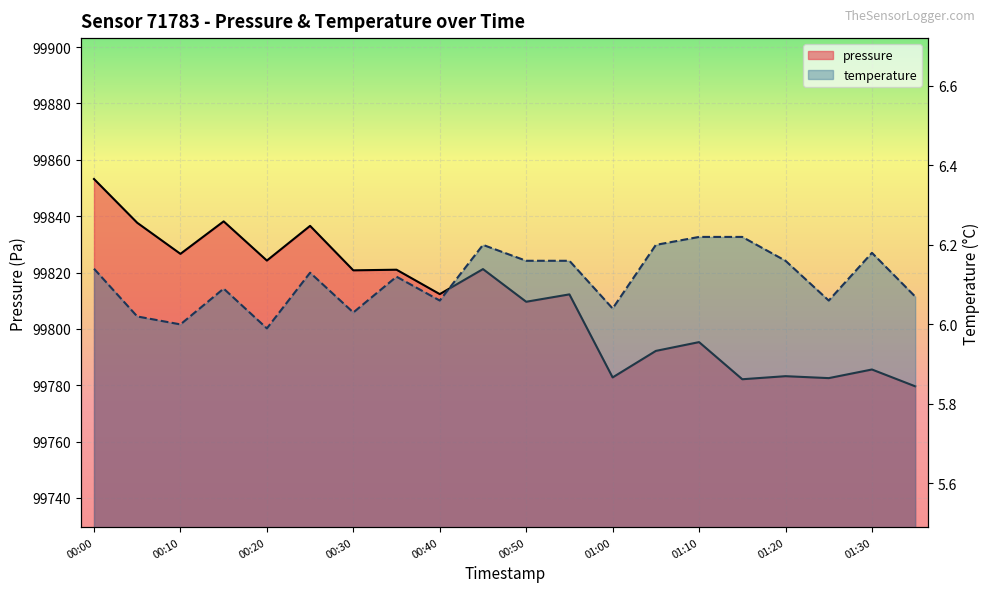

What position from the left is 00:20?

5